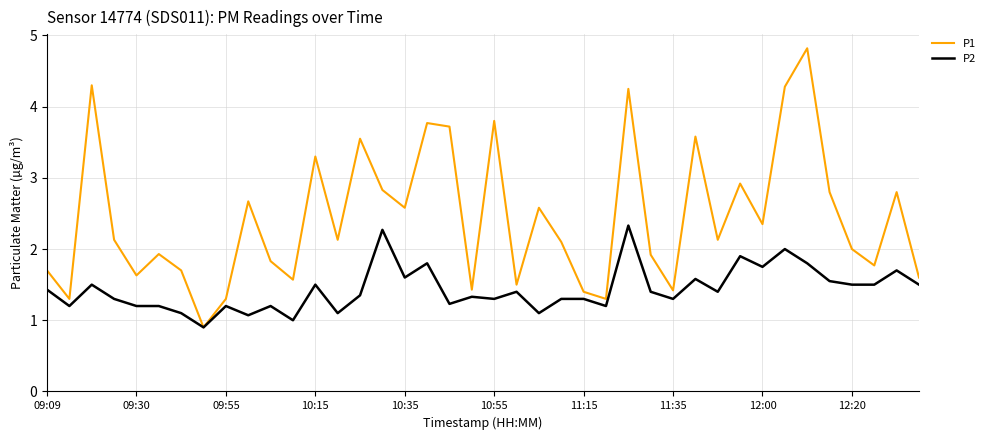

List the series in order of their peak value, lowest first.

P2, P1